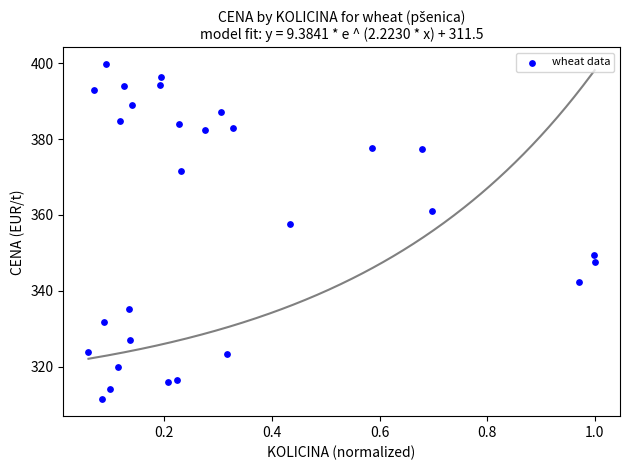

What Y value in the scatter plot is closest to 355?

357.7